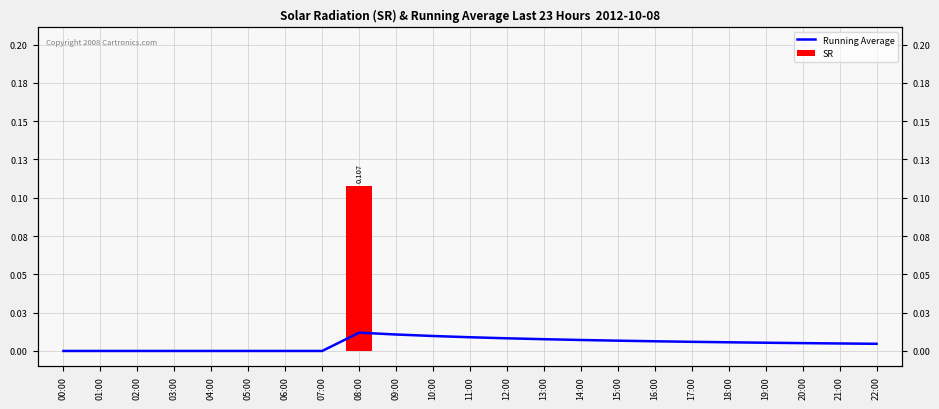

How many distinct data groups are displayed?

2